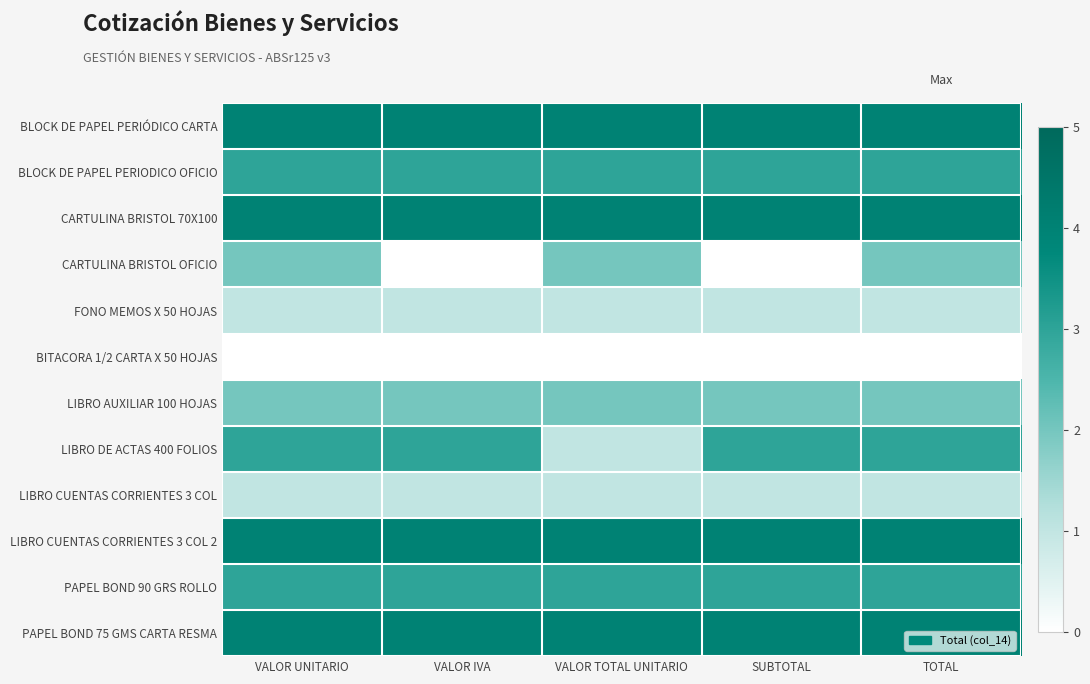

Reading right to left, what are all the values shown in this chart?

BLOCK DE PAPEL PERIÓDICO CARTA: TOTAL=4	SUBTOTAL=4	VALOR TOTAL UNITARIO=4	VALOR IVA=4	VALOR UNITARIO=4
BLOCK DE PAPEL PERIODICO OFICIO: TOTAL=3	SUBTOTAL=3	VALOR TOTAL UNITARIO=3	VALOR IVA=3	VALOR UNITARIO=3
CARTULINA BRISTOL 70X100: TOTAL=4	SUBTOTAL=4	VALOR TOTAL UNITARIO=4	VALOR IVA=4	VALOR UNITARIO=4
CARTULINA BRISTOL OFICIO: TOTAL=2	SUBTOTAL=0	VALOR TOTAL UNITARIO=2	VALOR IVA=0	VALOR UNITARIO=2
FONO MEMOS X 50 HOJAS: TOTAL=1	SUBTOTAL=1	VALOR TOTAL UNITARIO=1	VALOR IVA=1	VALOR UNITARIO=1
BITACORA 1/2 CARTA X 50 HOJAS: TOTAL=0	SUBTOTAL=0	VALOR TOTAL UNITARIO=0	VALOR IVA=0	VALOR UNITARIO=0
LIBRO AUXILIAR 100 HOJAS: TOTAL=2	SUBTOTAL=2	VALOR TOTAL UNITARIO=2	VALOR IVA=2	VALOR UNITARIO=2
LIBRO DE ACTAS 400 FOLIOS: TOTAL=3	SUBTOTAL=3	VALOR TOTAL UNITARIO=1	VALOR IVA=3	VALOR UNITARIO=3
LIBRO CUENTAS CORRIENTES 3 COL: TOTAL=1	SUBTOTAL=1	VALOR TOTAL UNITARIO=1	VALOR IVA=1	VALOR UNITARIO=1
LIBRO CUENTAS CORRIENTES 3 COL 2: TOTAL=4	SUBTOTAL=4	VALOR TOTAL UNITARIO=4	VALOR IVA=4	VALOR UNITARIO=4
PAPEL BOND 90 GRS ROLLO: TOTAL=3	SUBTOTAL=3	VALOR TOTAL UNITARIO=3	VALOR IVA=3	VALOR UNITARIO=3
PAPEL BOND 75 GMS CARTA RESMA: TOTAL=4	SUBTOTAL=4	VALOR TOTAL UNITARIO=4	VALOR IVA=4	VALOR UNITARIO=4